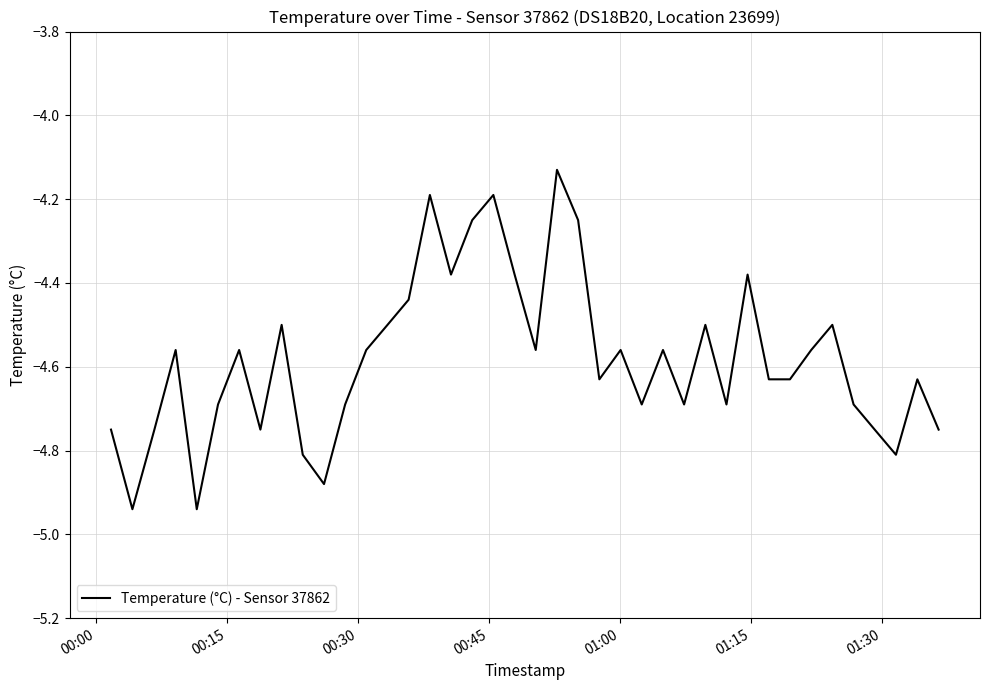

What is the difference between the maximum and minimum values?

0.8